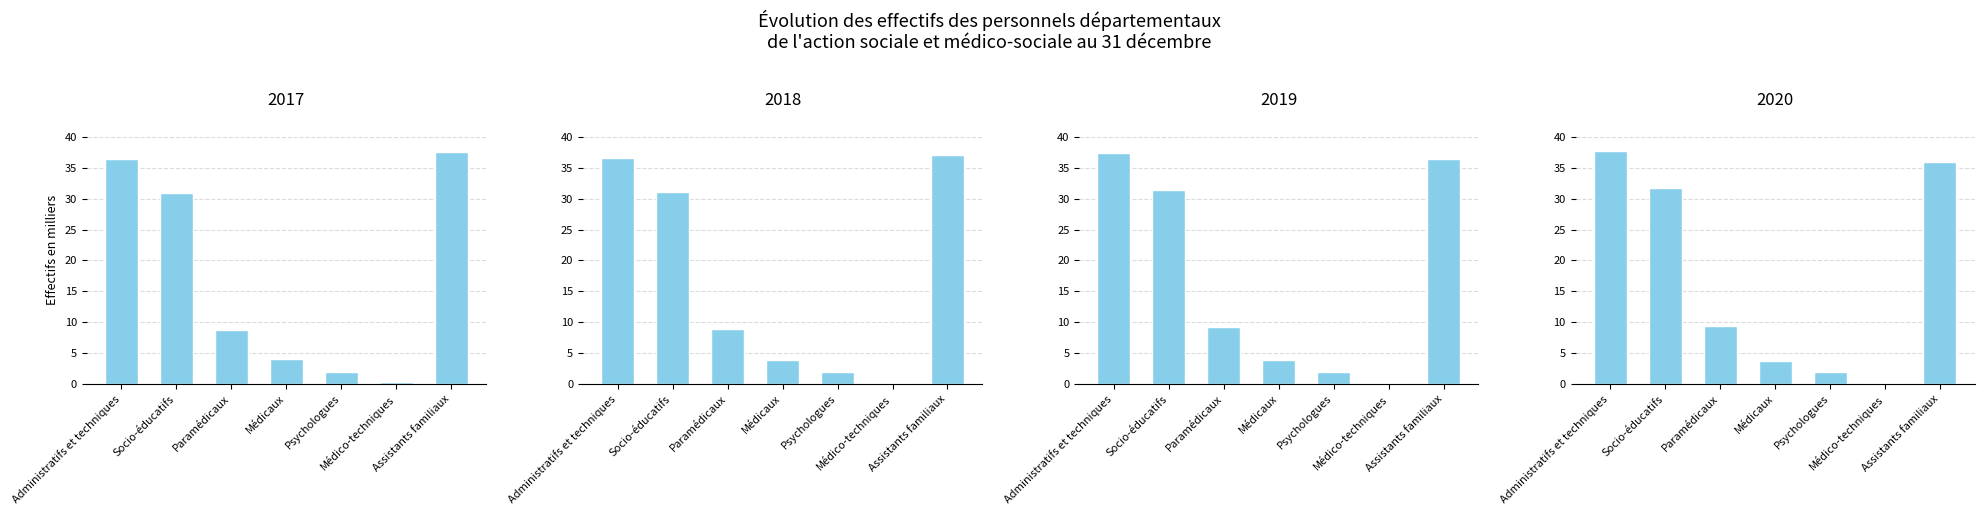

Read the 2017 value at Assistants familiaux.

37.6